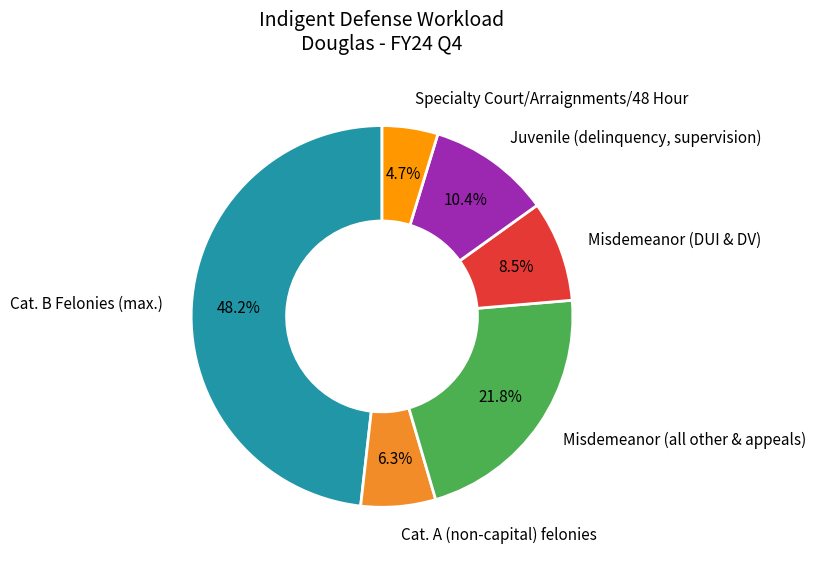

How many segments does this pie chart have?

6